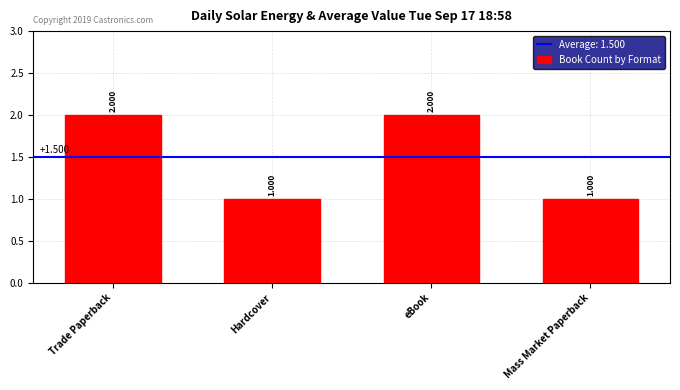

How many categories are shown in the chart?

4